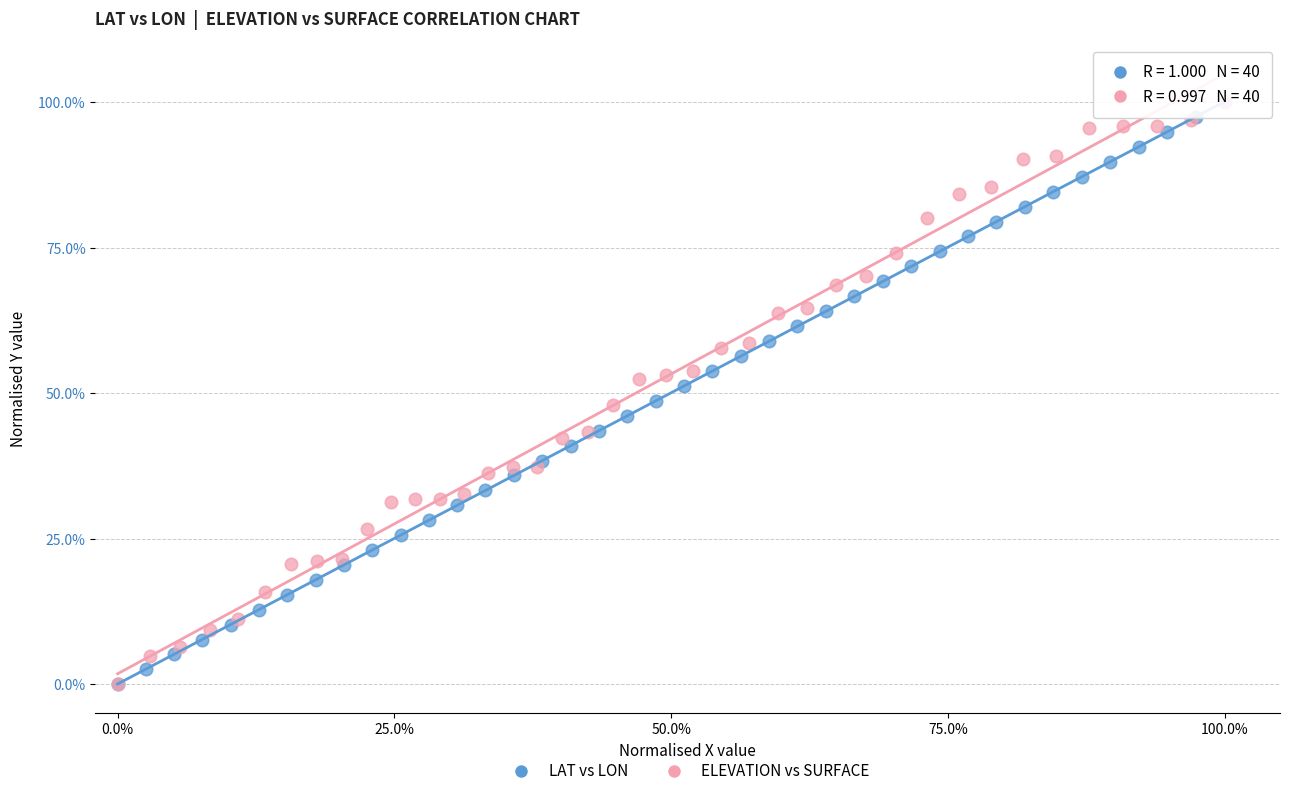

What are all the series names shown in the legend?

LAT vs LON, ELEVATION vs SURFACE